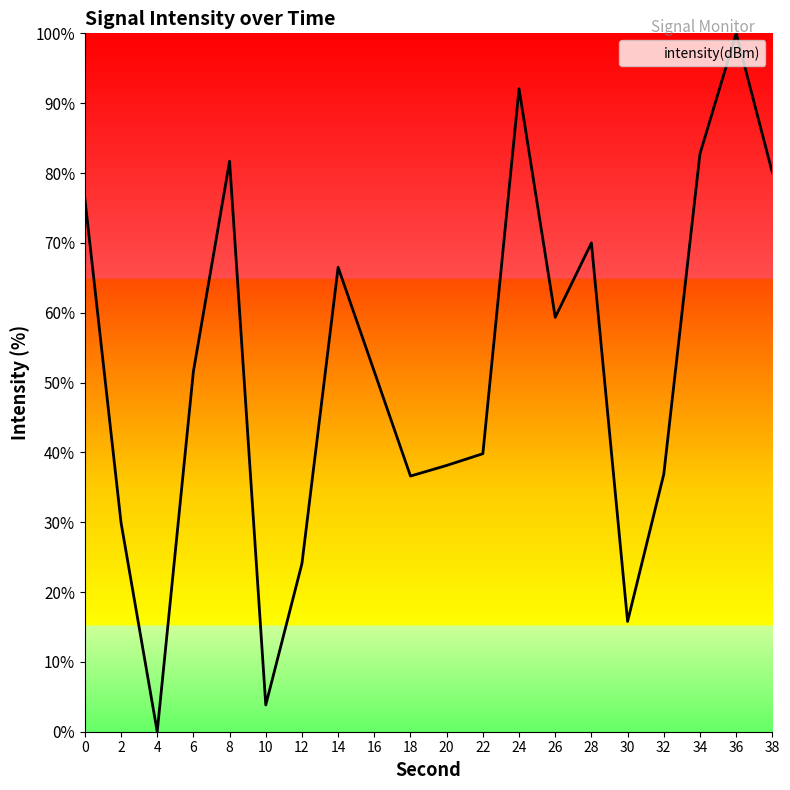

What is the change in value from 18 to 20?

+1.5